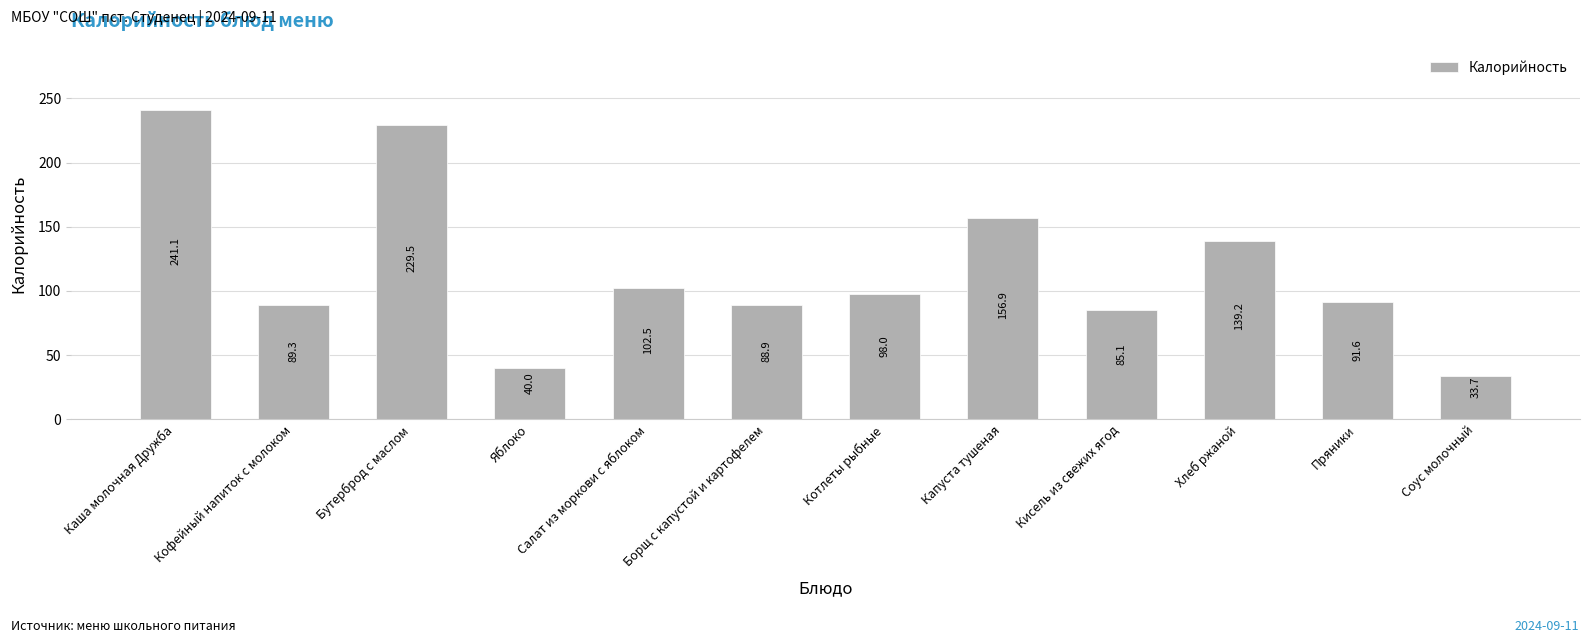

What is the label of the 4th bar from the left?

Яблоко